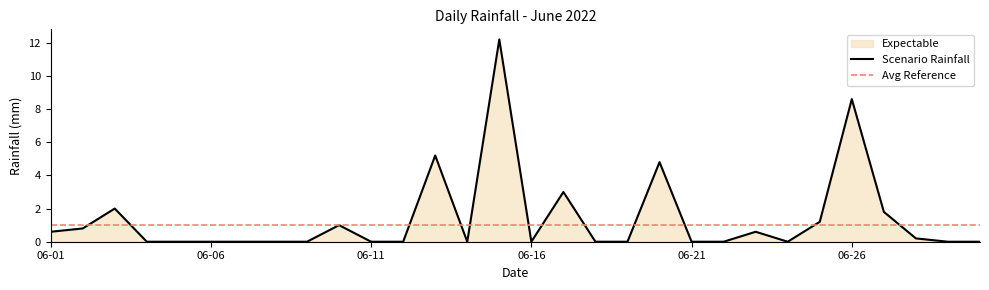

At which category does the data reach its first local valley?

2022-06-14